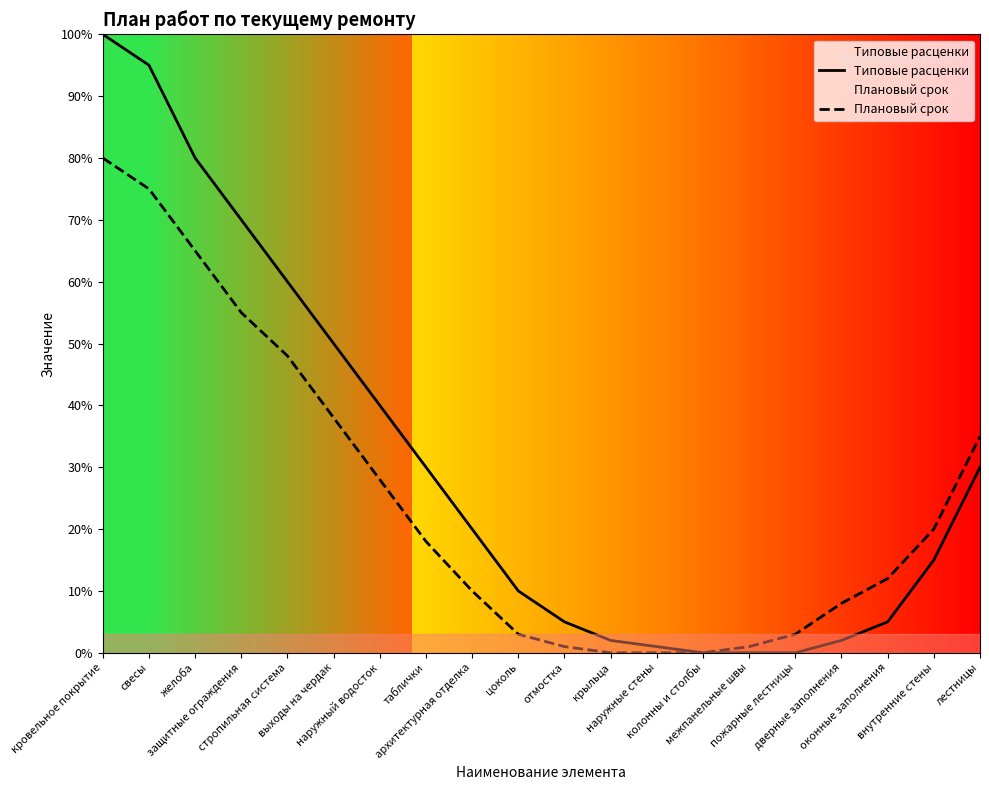

True or false: Плановый срок has more than 1 points higher than both neighbors.

False